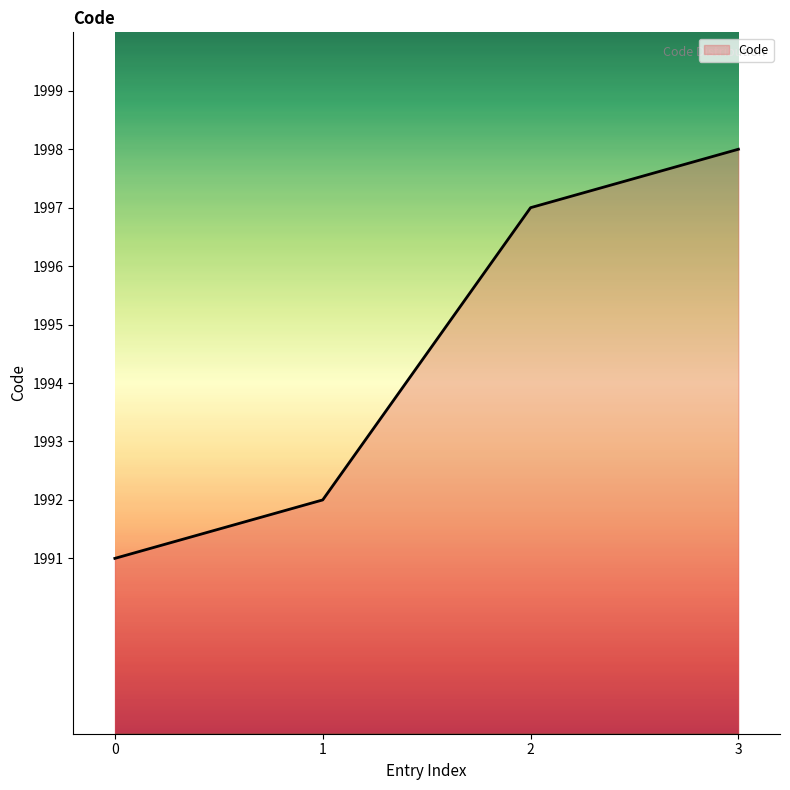

Does the chart have visible grid lines?

No